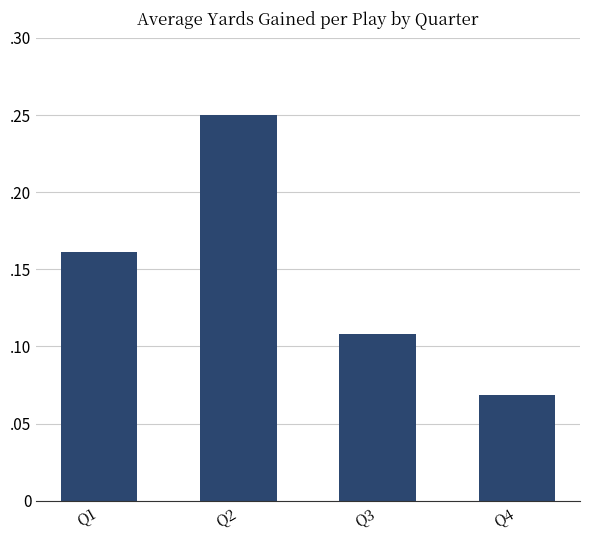

Reading left to right, what are all the values shown in this chart?

0.2	0.2	0.1	0.1